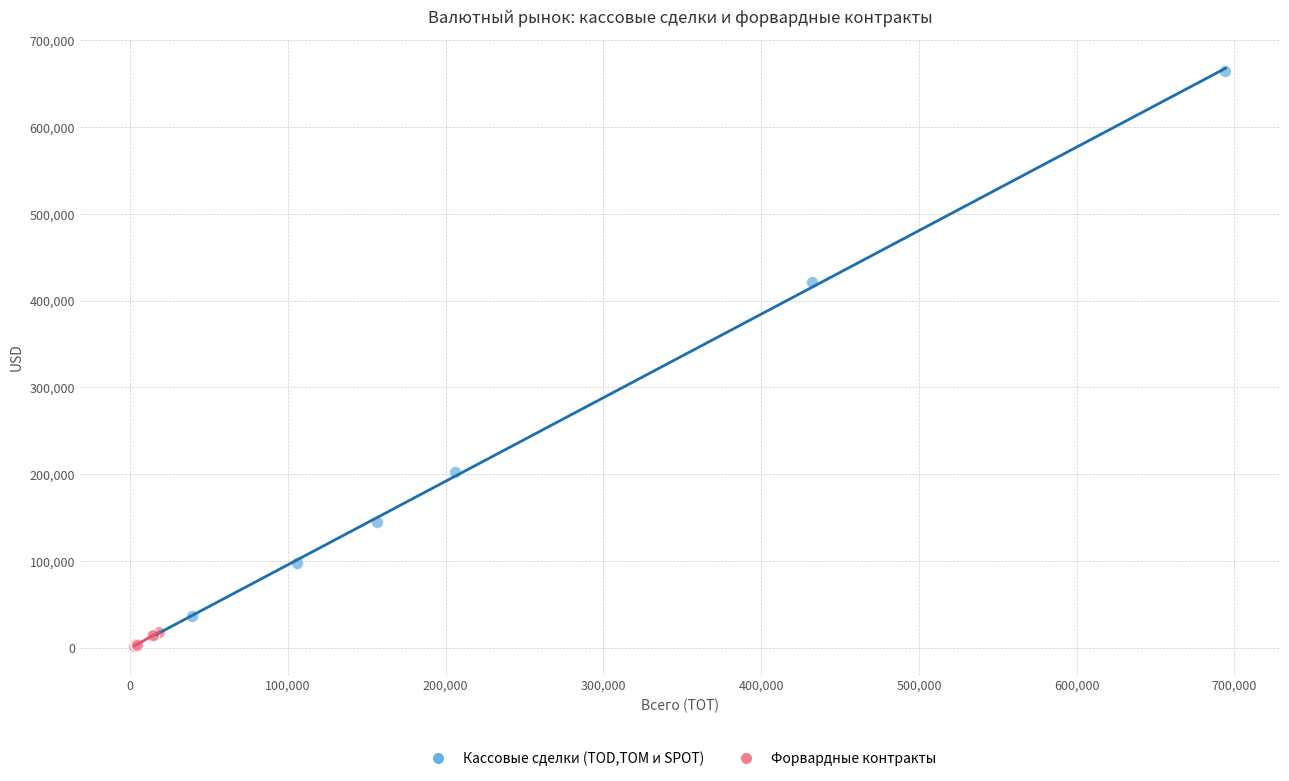

Which series contains the highest Y value?

Кассовые сделки (TOD,TOM и SPOT)